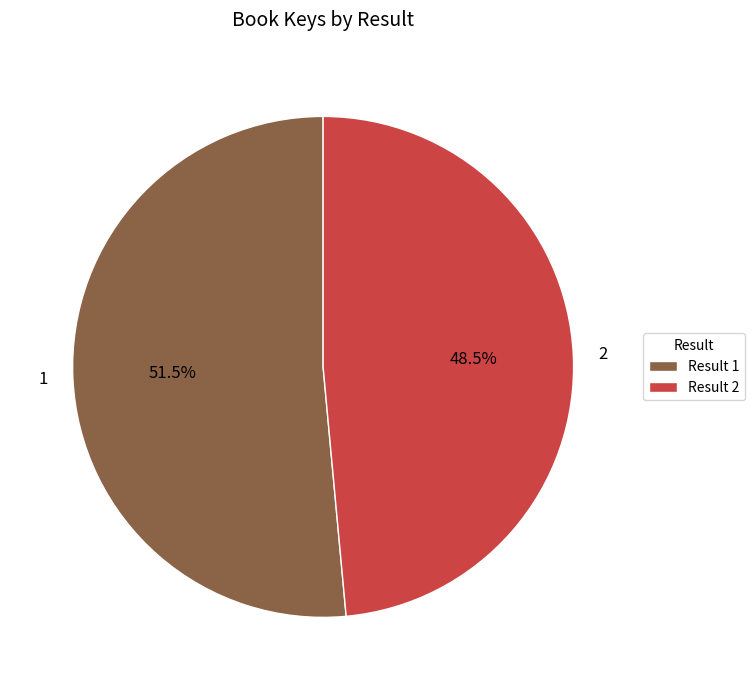

Count the number of slices in the pie.

2